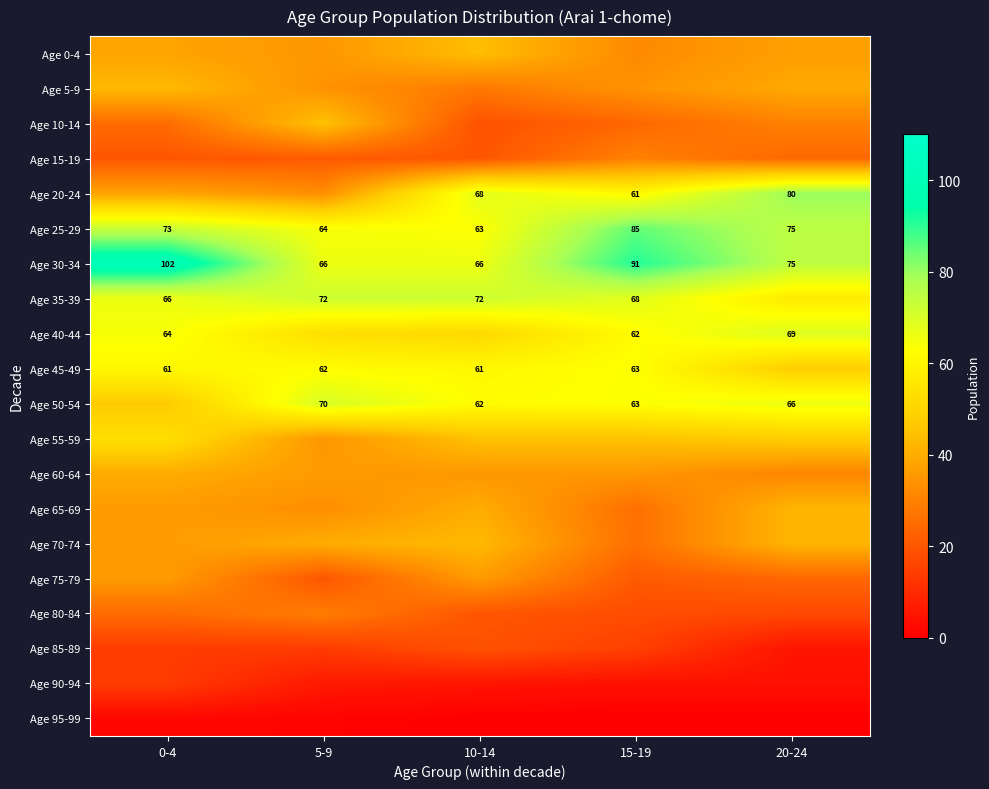

What is the total value across all series at 0-4?

833